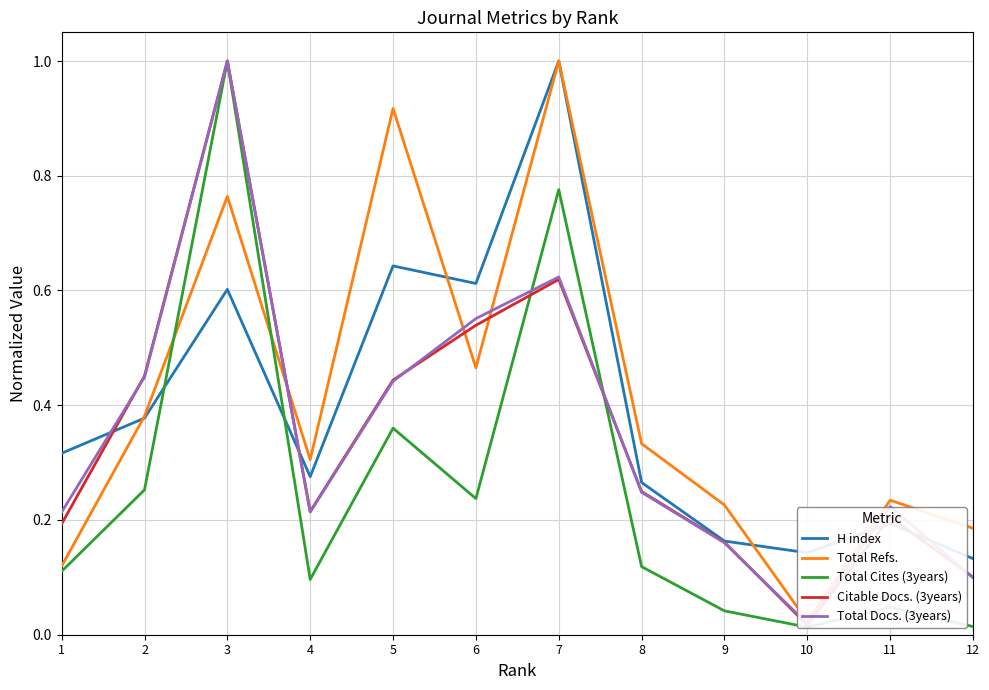

How many intersections are there between H index and Total Docs. (3years)?

4